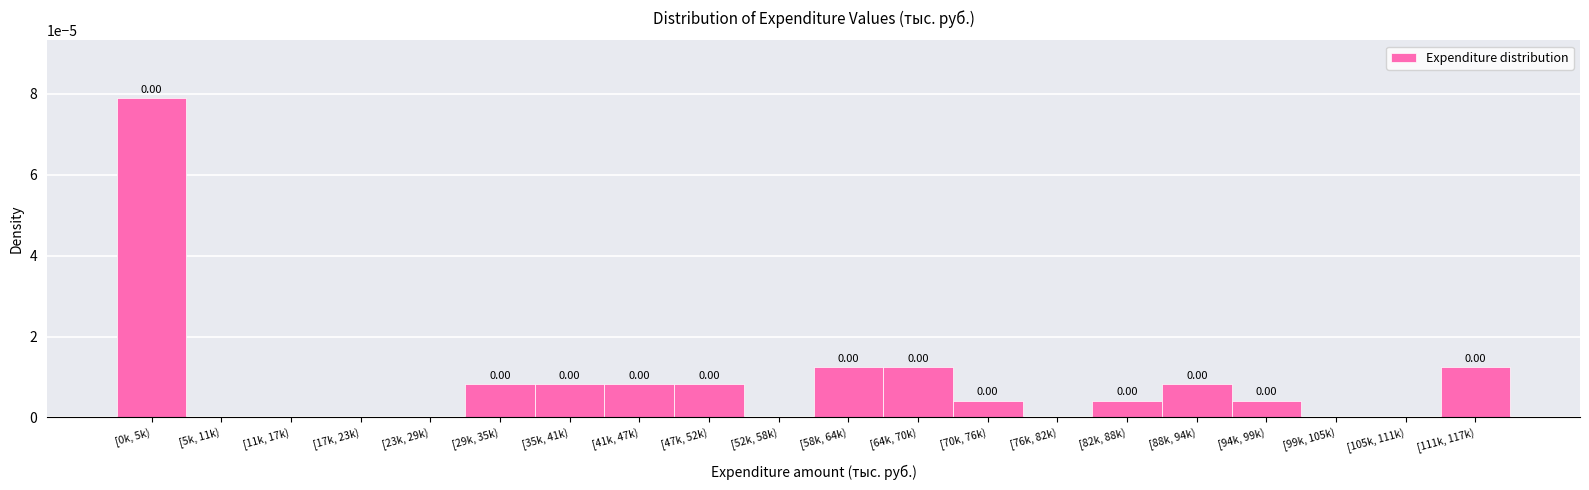

Count the number of values greater than 0.

12